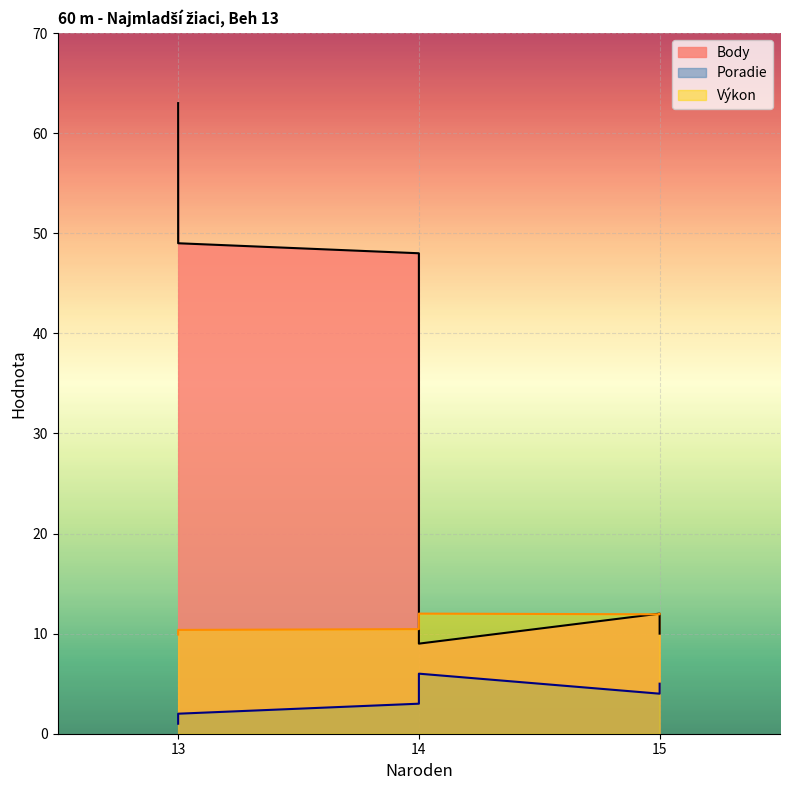

Which has a higher value, 13 or 13?

13